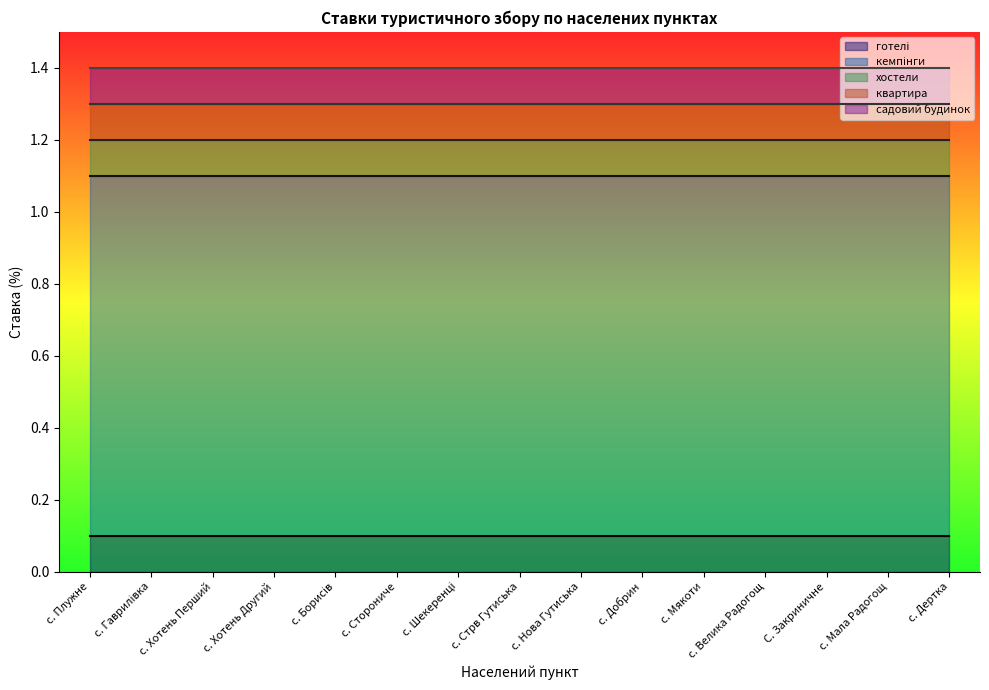

Between с. Плужне and с. Сторониче, which is larger?

с. Плужне